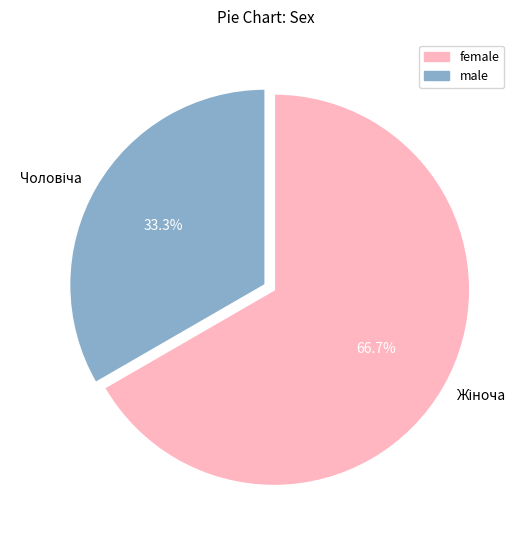

How many segments does this pie chart have?

2